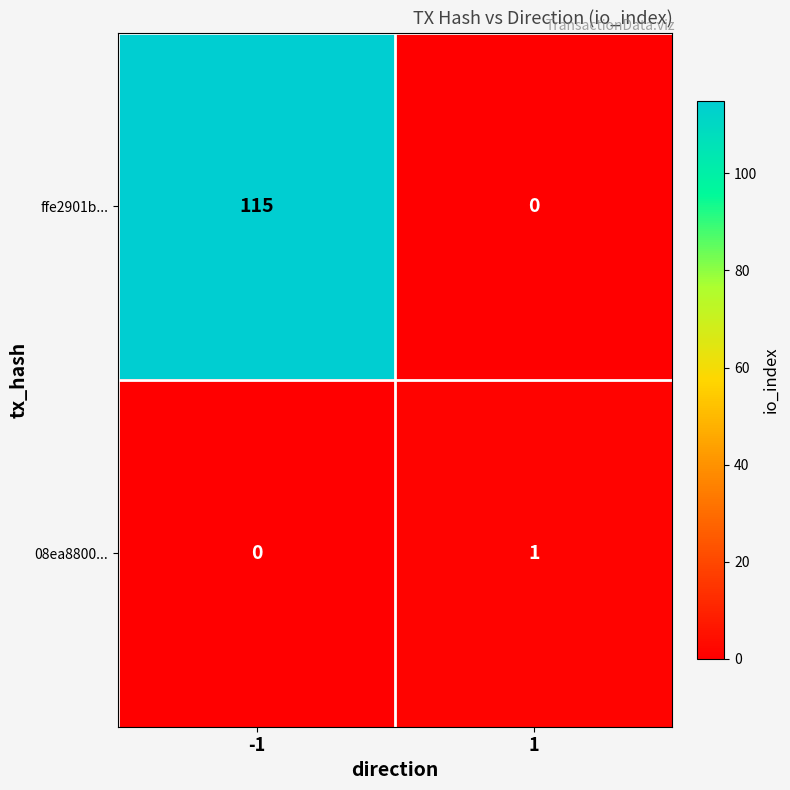

What is the highest value of the ffe2901b... series?

115